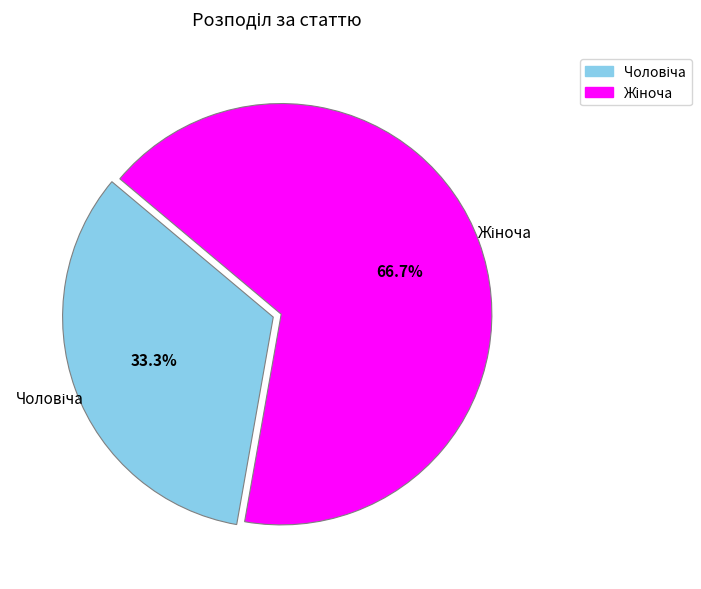

Is there a majority slice in this chart?

Yes